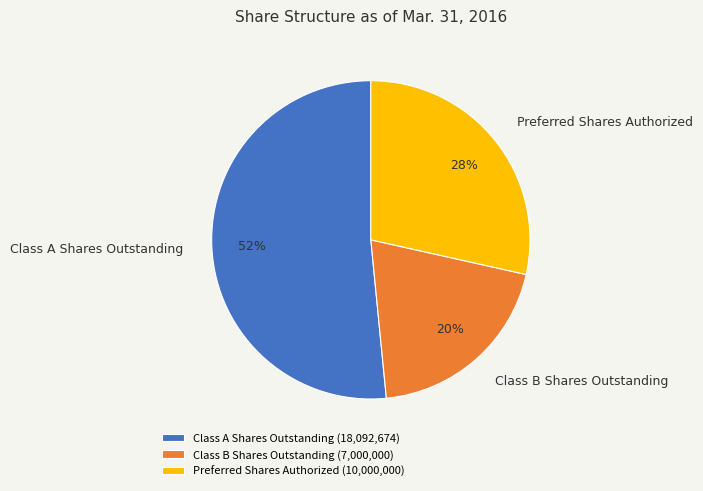

Approximately how many times larger is the value at Preferred Shares Authorized compared to Class B Shares Outstanding?

1.4